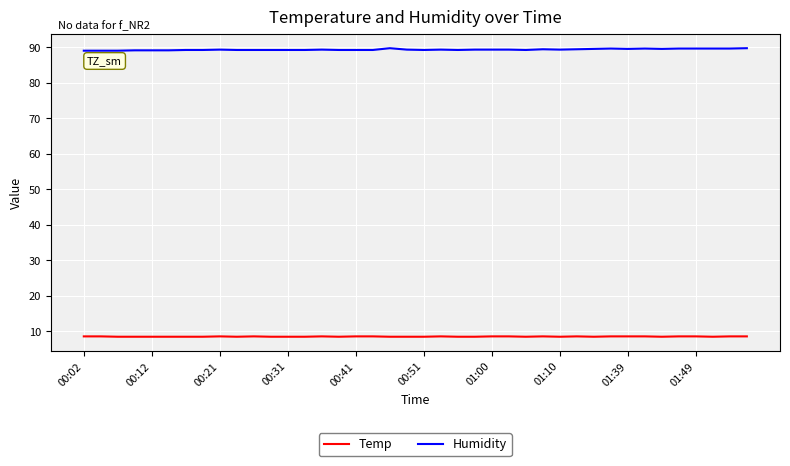

True or false: Humidity and Temp cross at least once.

False